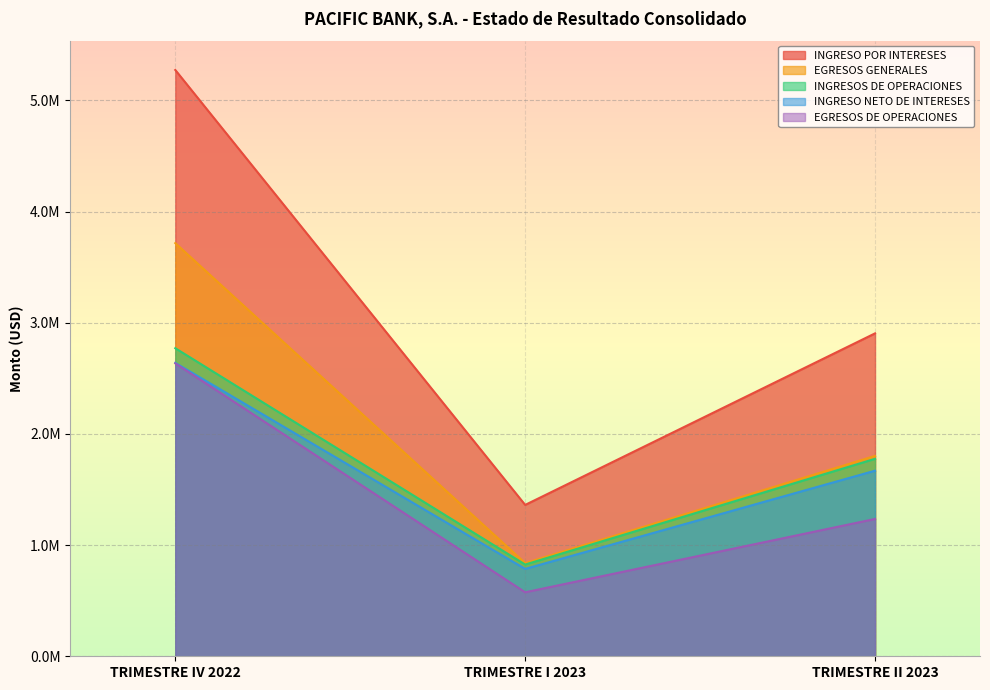

Where is EGRESOS DE OPERACIONES nearest to the value 1605319?

TRIMESTRE II 2023